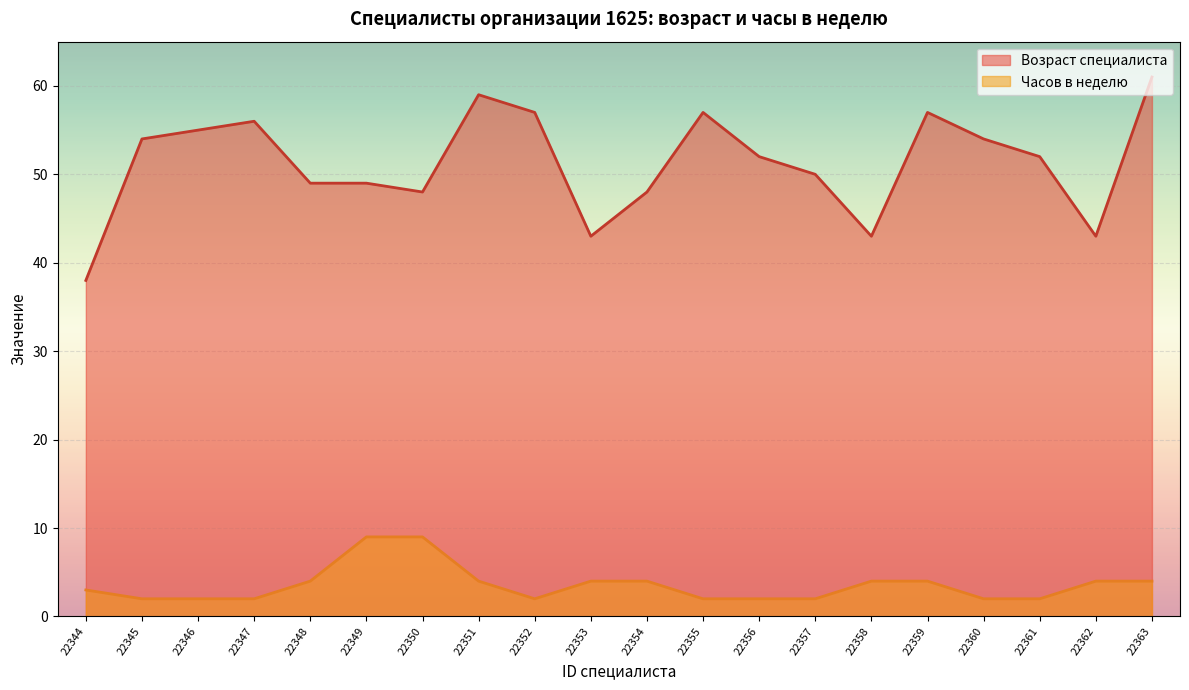

What are all the series names shown in the legend?

Возраст специалиста, Часов в неделю